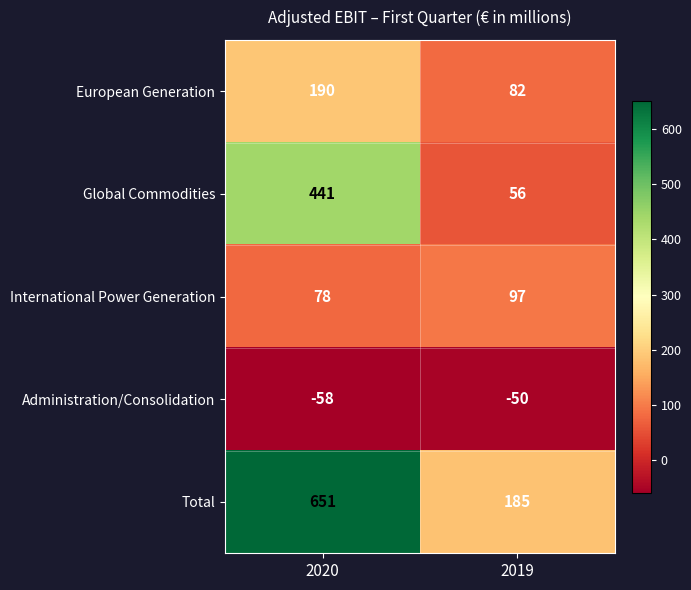

Reading right to left, what are all the values shown in this chart?

European Generation: 2019=82	2020=190
Global Commodities: 2019=56	2020=441
International Power Generation: 2019=97	2020=78
Administration/Consolidation: 2019=-50	2020=-58
Total: 2019=185	2020=651